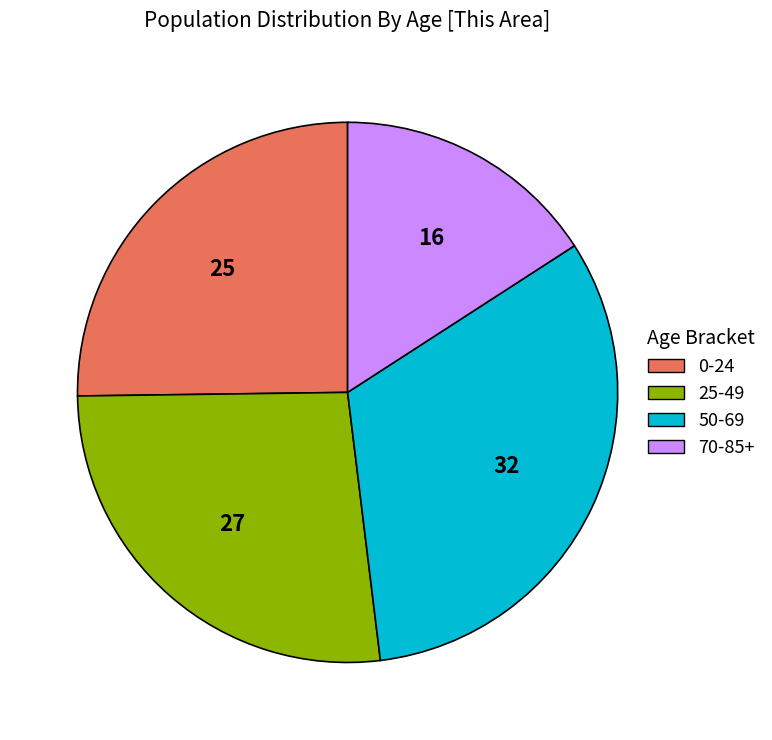

What is the ratio of the value at 25-49 to the value at 70-85+?

1.7